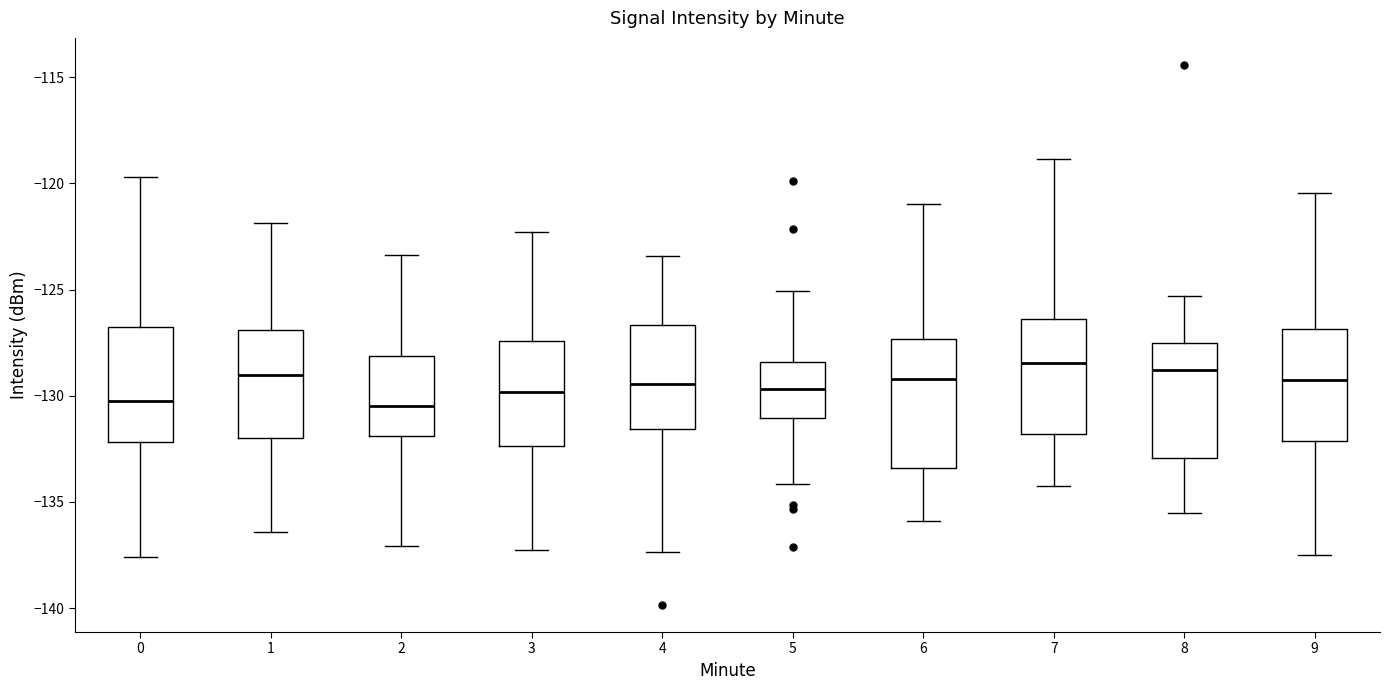

Reading left to right, read every box against the y-axis: the position of its median line, the range the box covers, and the ends of its whiskers. The values are not printed on the chart, so give them approximately, as read against the axis.

0: median -130.0, box -132.0 to -127.0, whiskers -137.5 to -119.5
1: median -129.0, box -132.0 to -127.0, whiskers -136.5 to -122.0
2: median -130.5, box -132.0 to -128.0, whiskers -137.0 to -123.5
3: median -130.0, box -132.5 to -127.5, whiskers -137.5 to -122.5
4: median -129.5, box -131.5 to -126.5, whiskers -137.5 to -123.5
5: median -129.5, box -131.0 to -128.5, whiskers -134.0 to -125.0
6: median -129.0, box -133.5 to -127.5, whiskers -136.0 to -121.0
7: median -128.5, box -132.0 to -126.5, whiskers -134.0 to -119.0
8: median -129.0, box -133.0 to -127.5, whiskers -135.5 to -125.5
9: median -129.5, box -132.0 to -127.0, whiskers -137.5 to -120.5